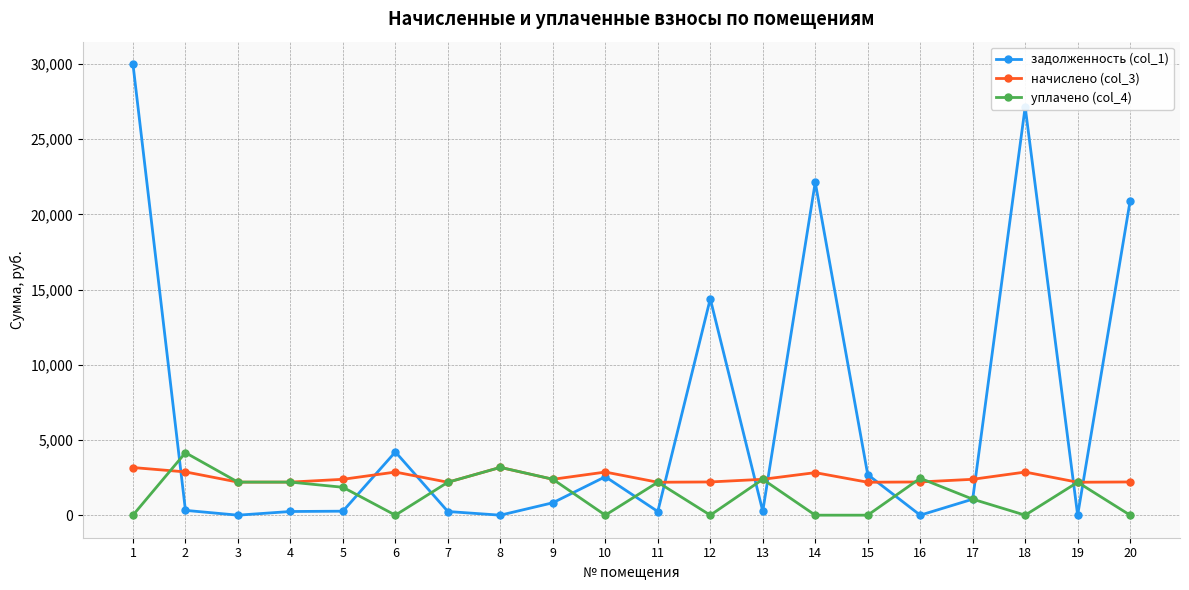

Which series changed the most between 16 and 18?

задолженность (col_1)